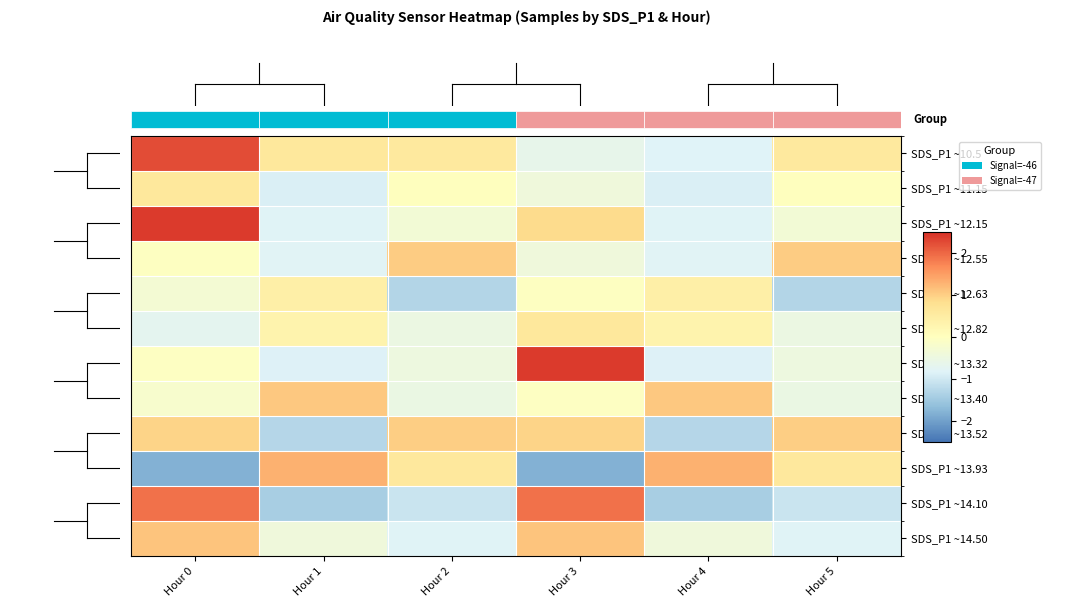

How many data points in SDS_P1 ~13.40 are above 0?

2